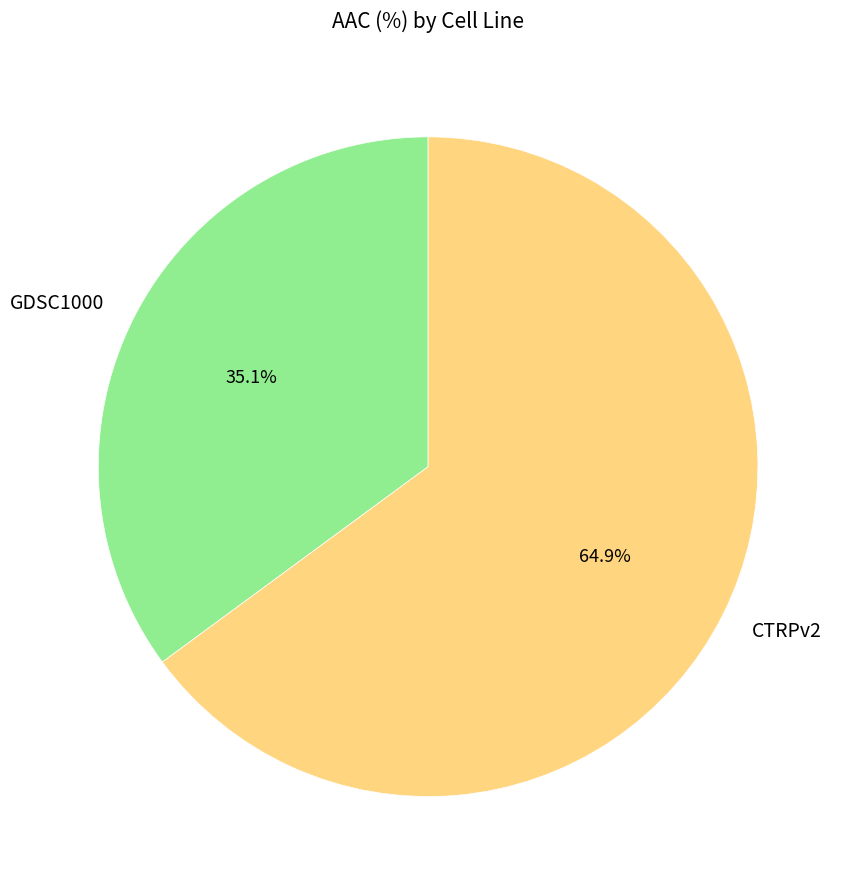

Is there a majority slice in this chart?

Yes